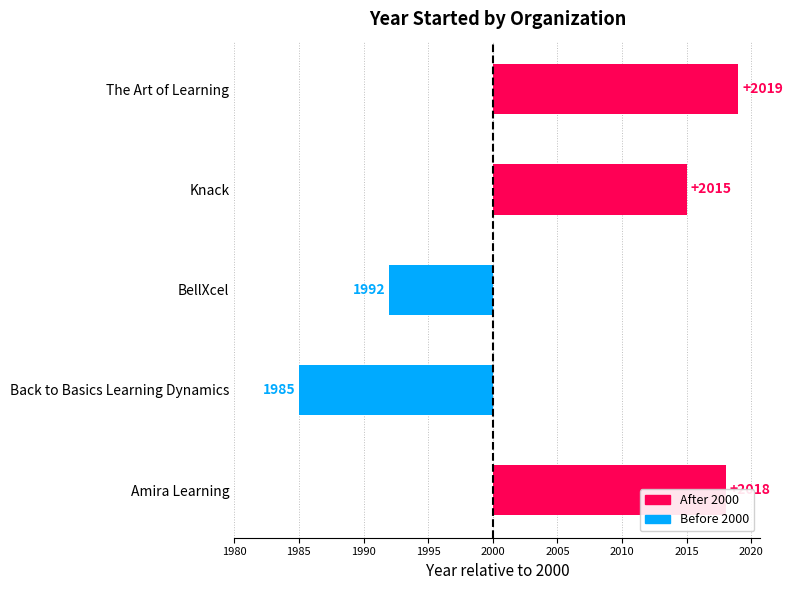

What is the difference between the maximum and minimum values?

34